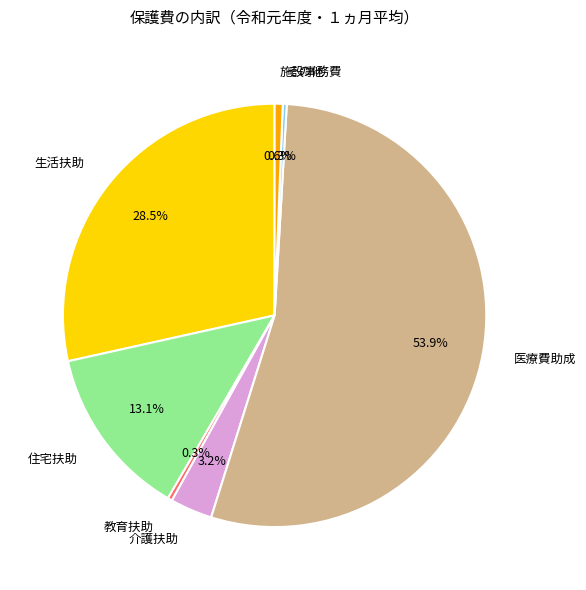

Does 施設事務費 account for over 50% of the chart?

No